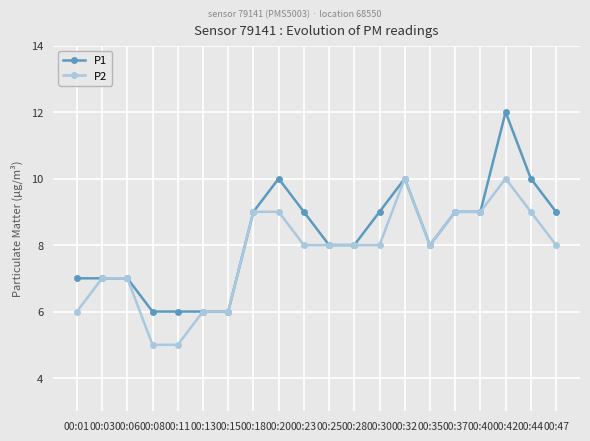

What is the value of the P2 point at the 1st from the left?

6